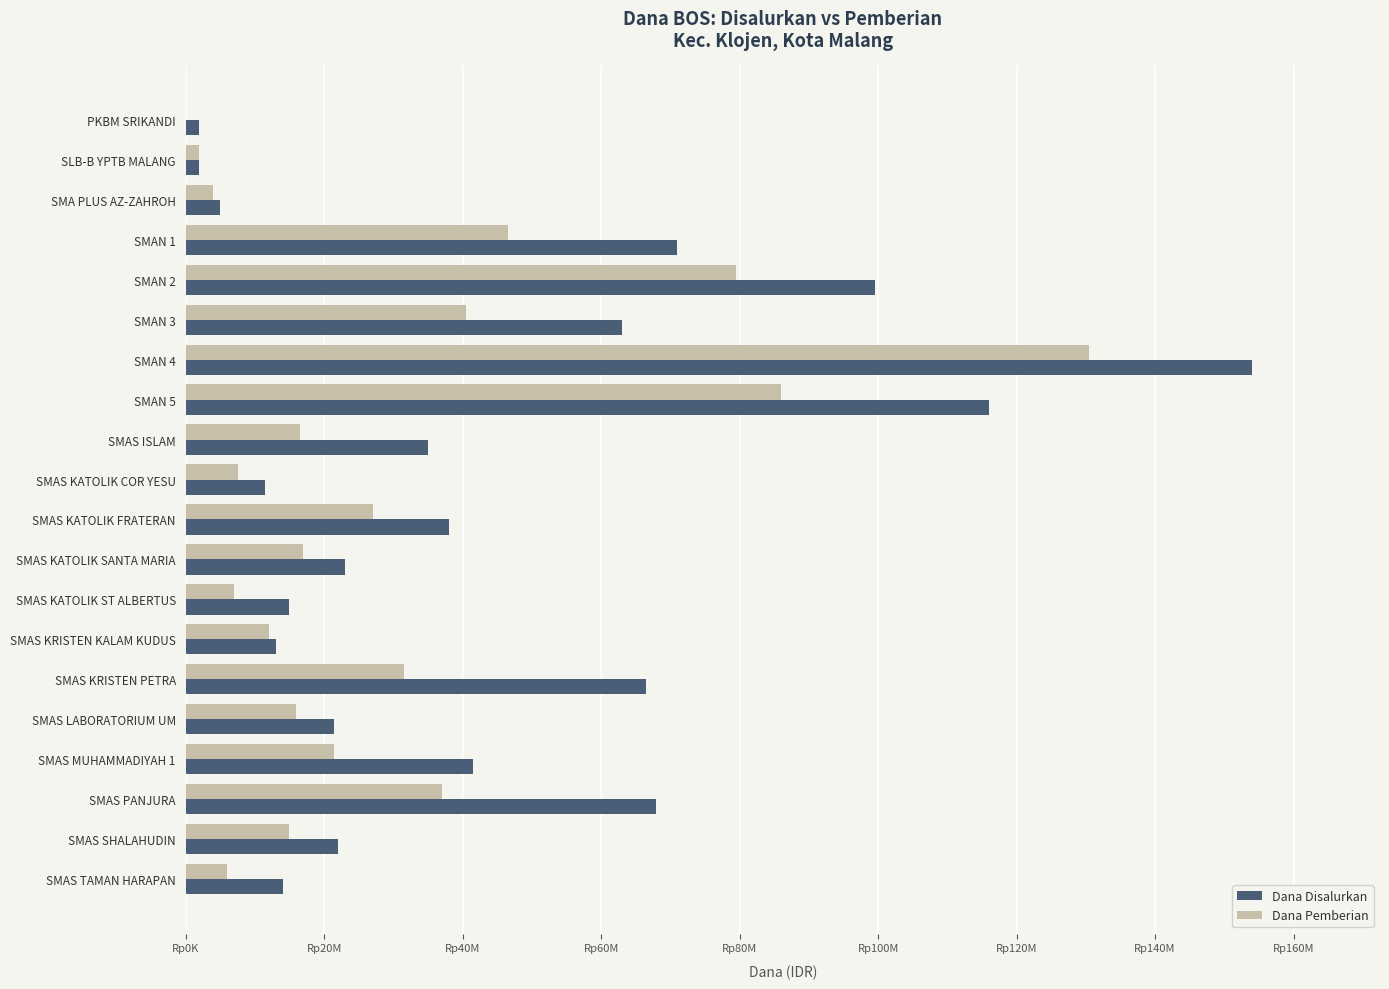

What is the sum of all Dana Pemberian values?

603000000